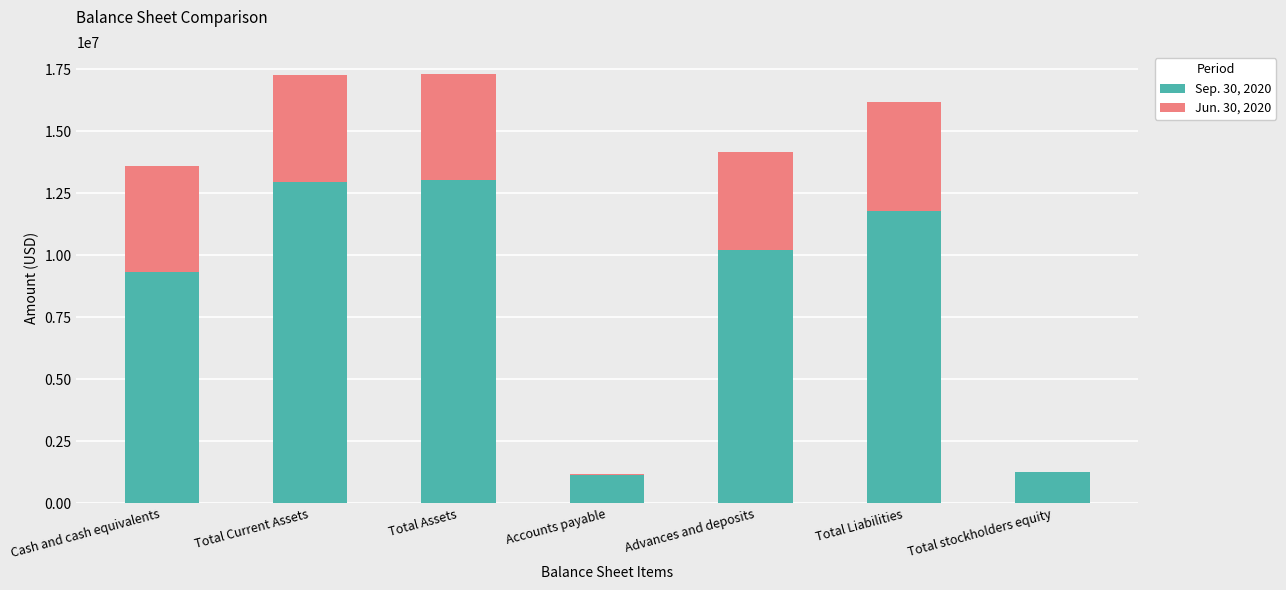

Is it true that Sep. 30, 2020 equals 18758647 at Total Liabilities?

False